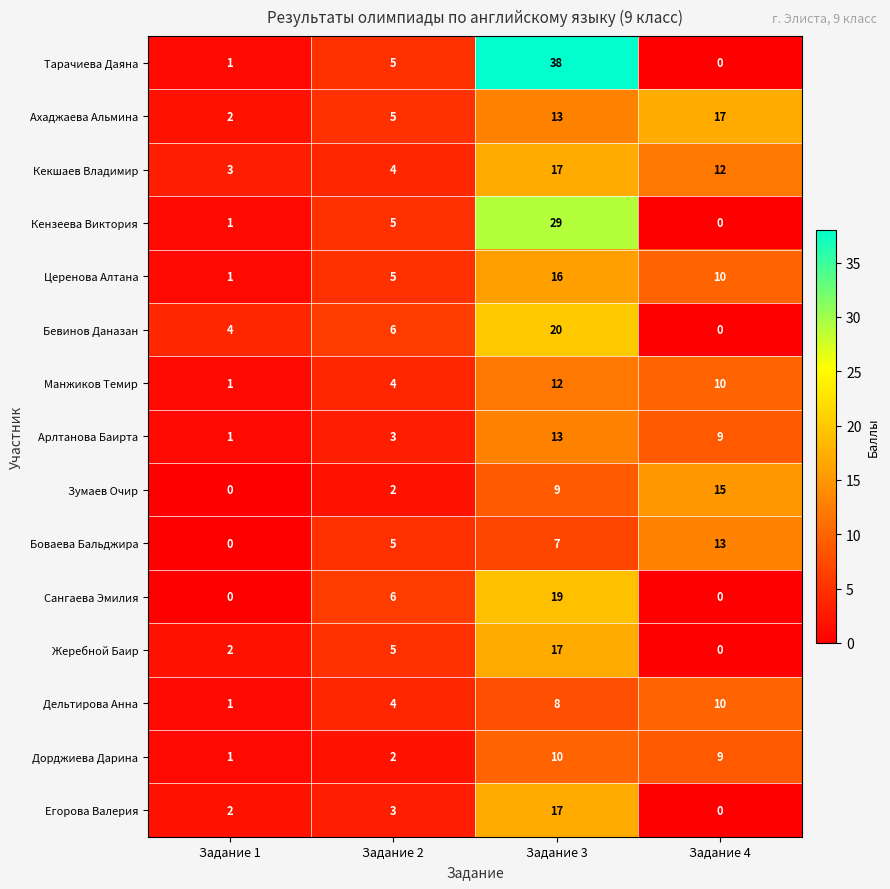

What is the greatest value displayed?

38